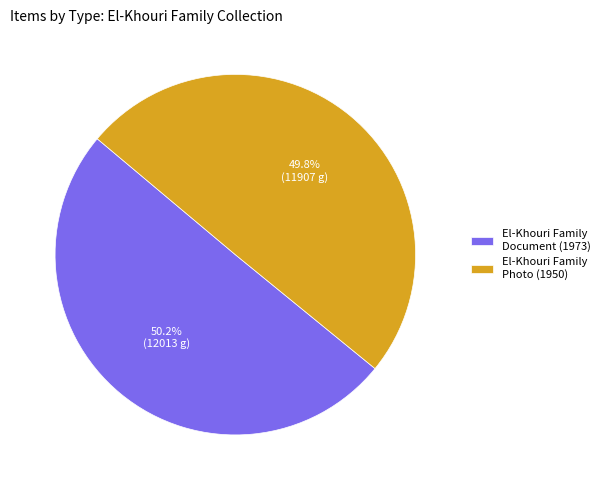

Does any single category account for the majority?

Yes